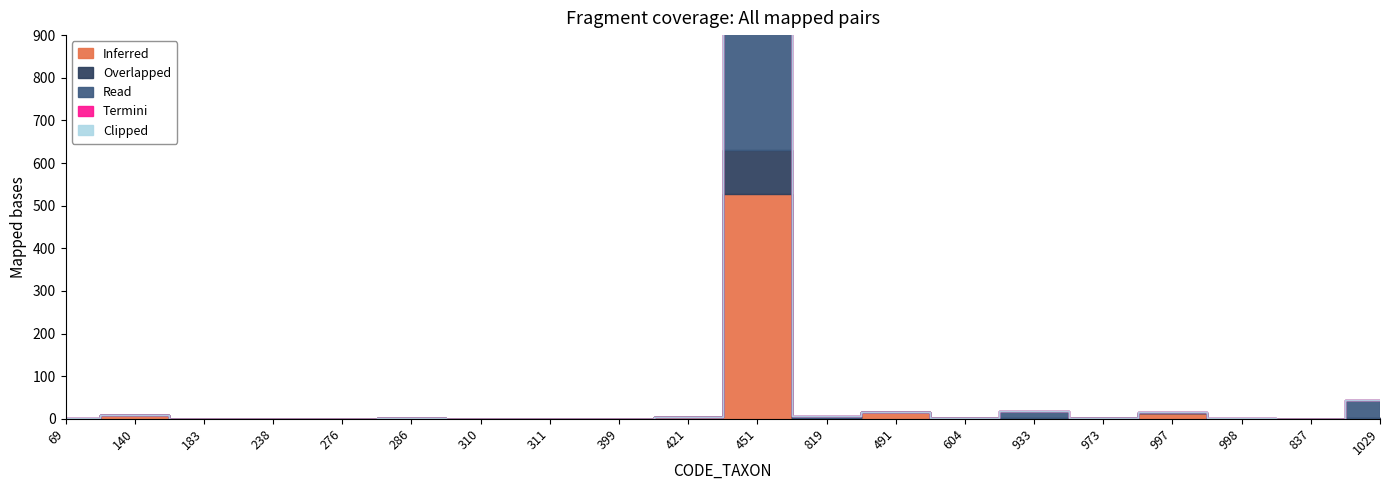

How many positive values does the Read series have?

9